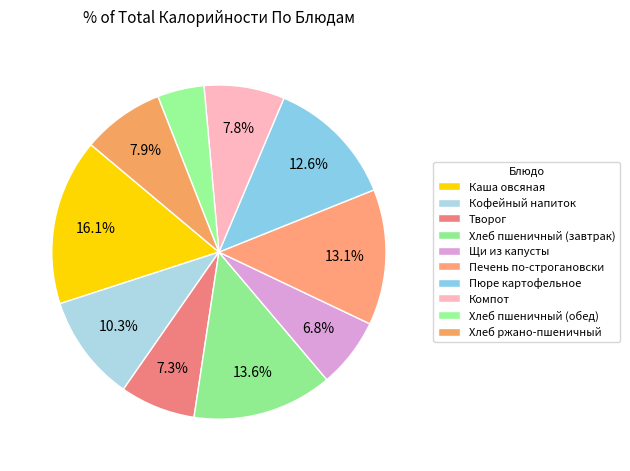

To the nearest percent, what is the difference between the largest and smallest slice percentages?

12%